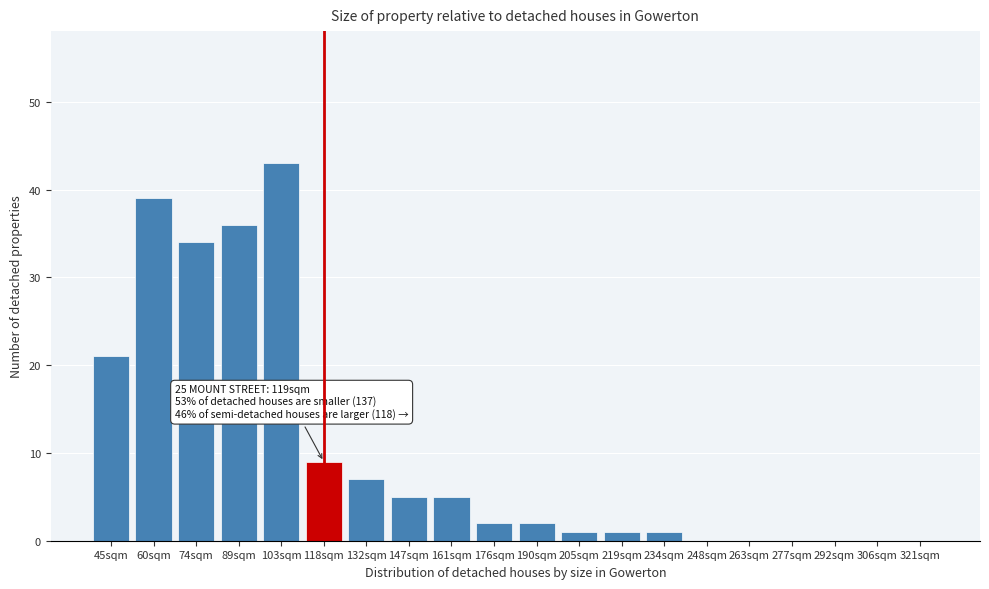

Reading left to right, list all the values displayed in this chart.

45sqm=21	60sqm=39	74sqm=34	89sqm=36	103sqm=43	118sqm=9	132sqm=7	147sqm=5	161sqm=5	176sqm=2	190sqm=2	205sqm=1	219sqm=1	234sqm=1	248sqm=0	263sqm=0	277sqm=0	292sqm=0	306sqm=0	321sqm=0